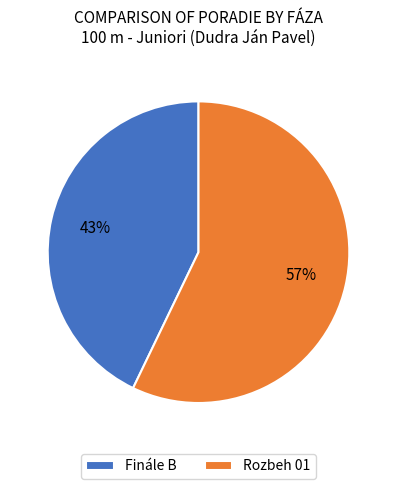

How many segments does this pie chart have?

2